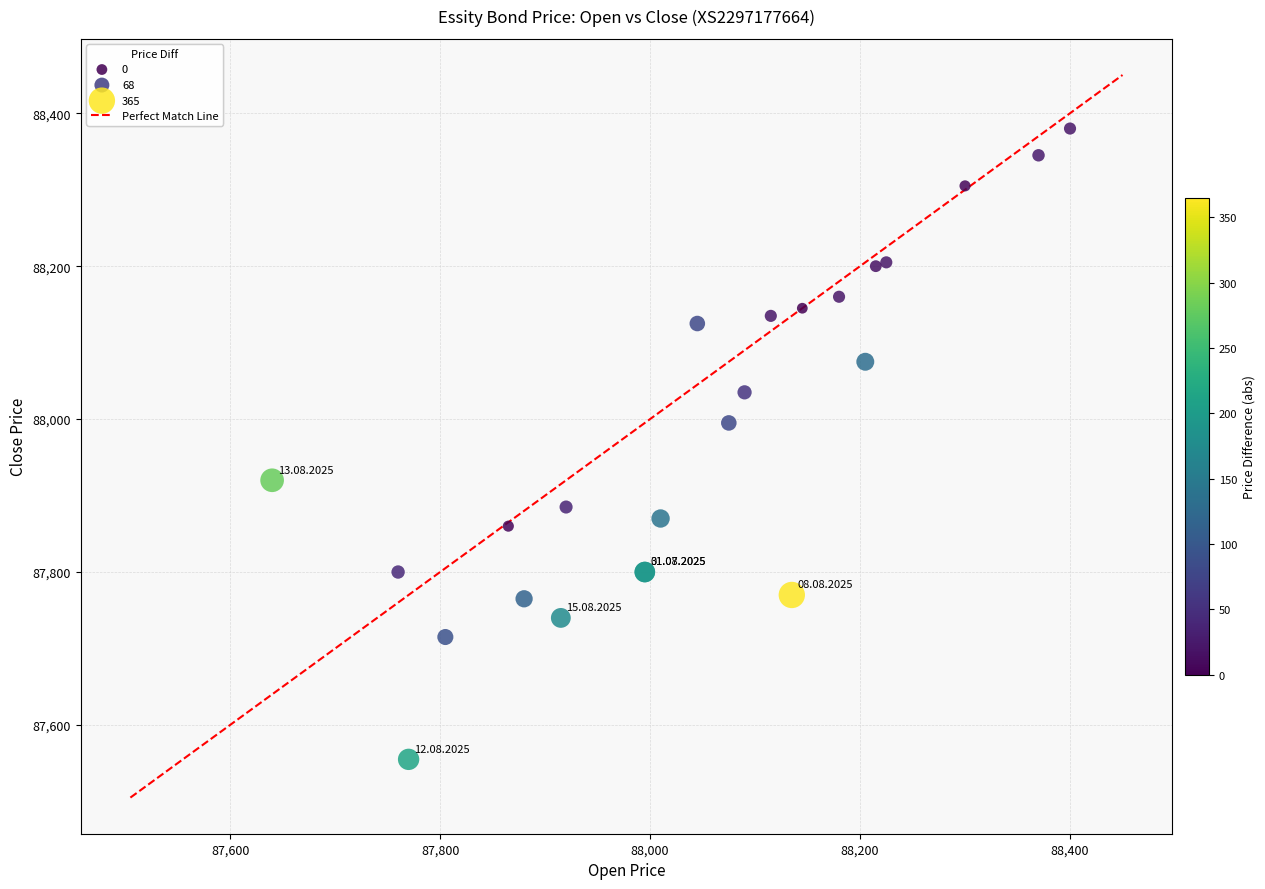

What Y value in the scatter plot is closest to 87967?

87995